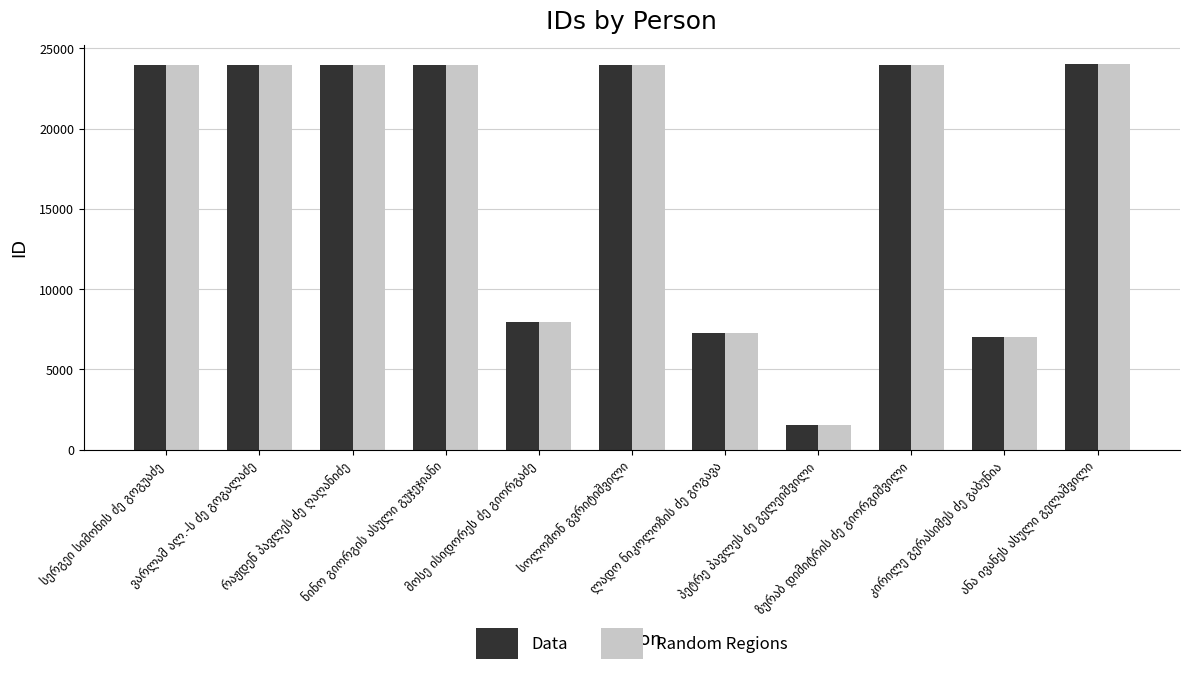

What is the difference between the second highest and minimum values in the Data series?

22460